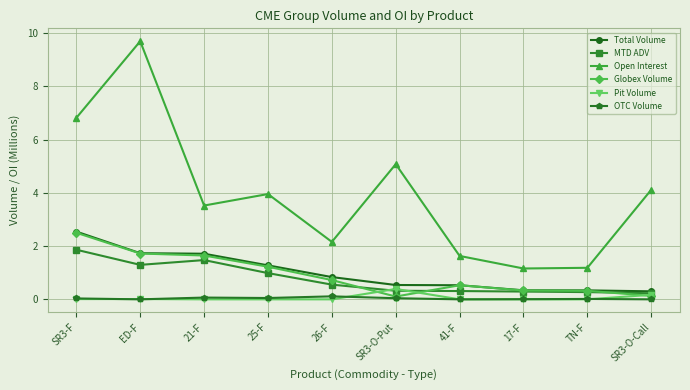

What position from the right is TN-F?

2